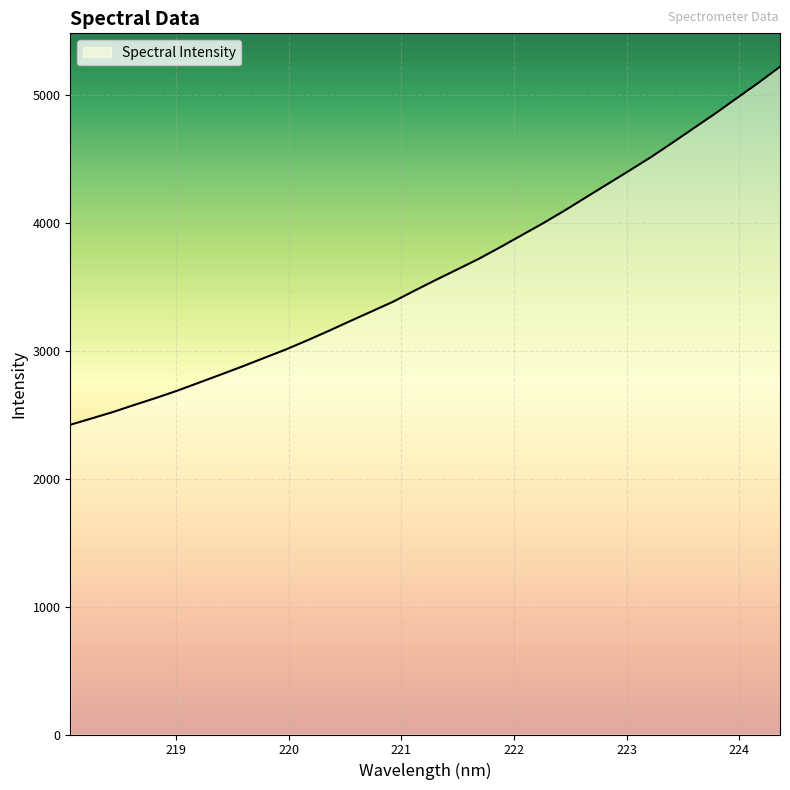

How many lines are shown in the chart?

1